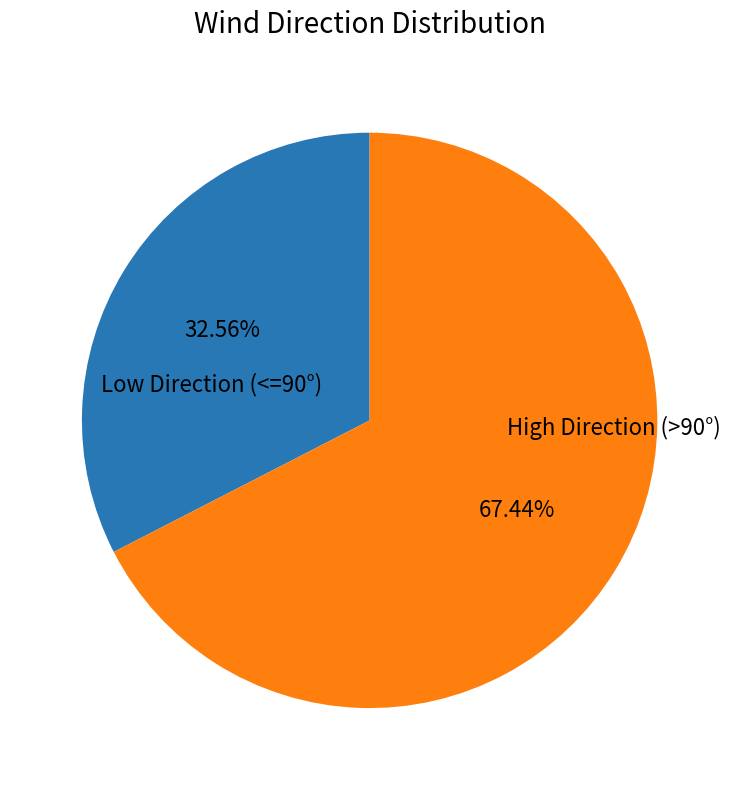

Rank the categories by value from lowest to highest.

Low Direction (<=90°), High Direction (>90°)